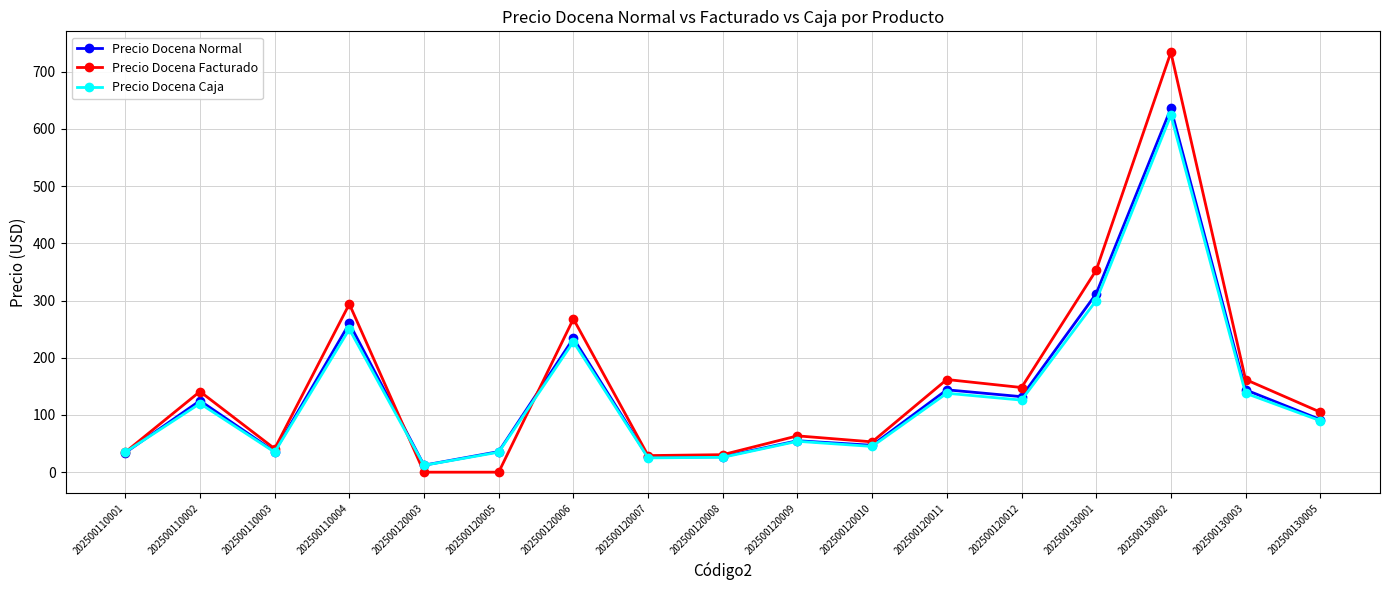

What is the value of the Precio Docena Caja point at the 16th from the left?

138.0